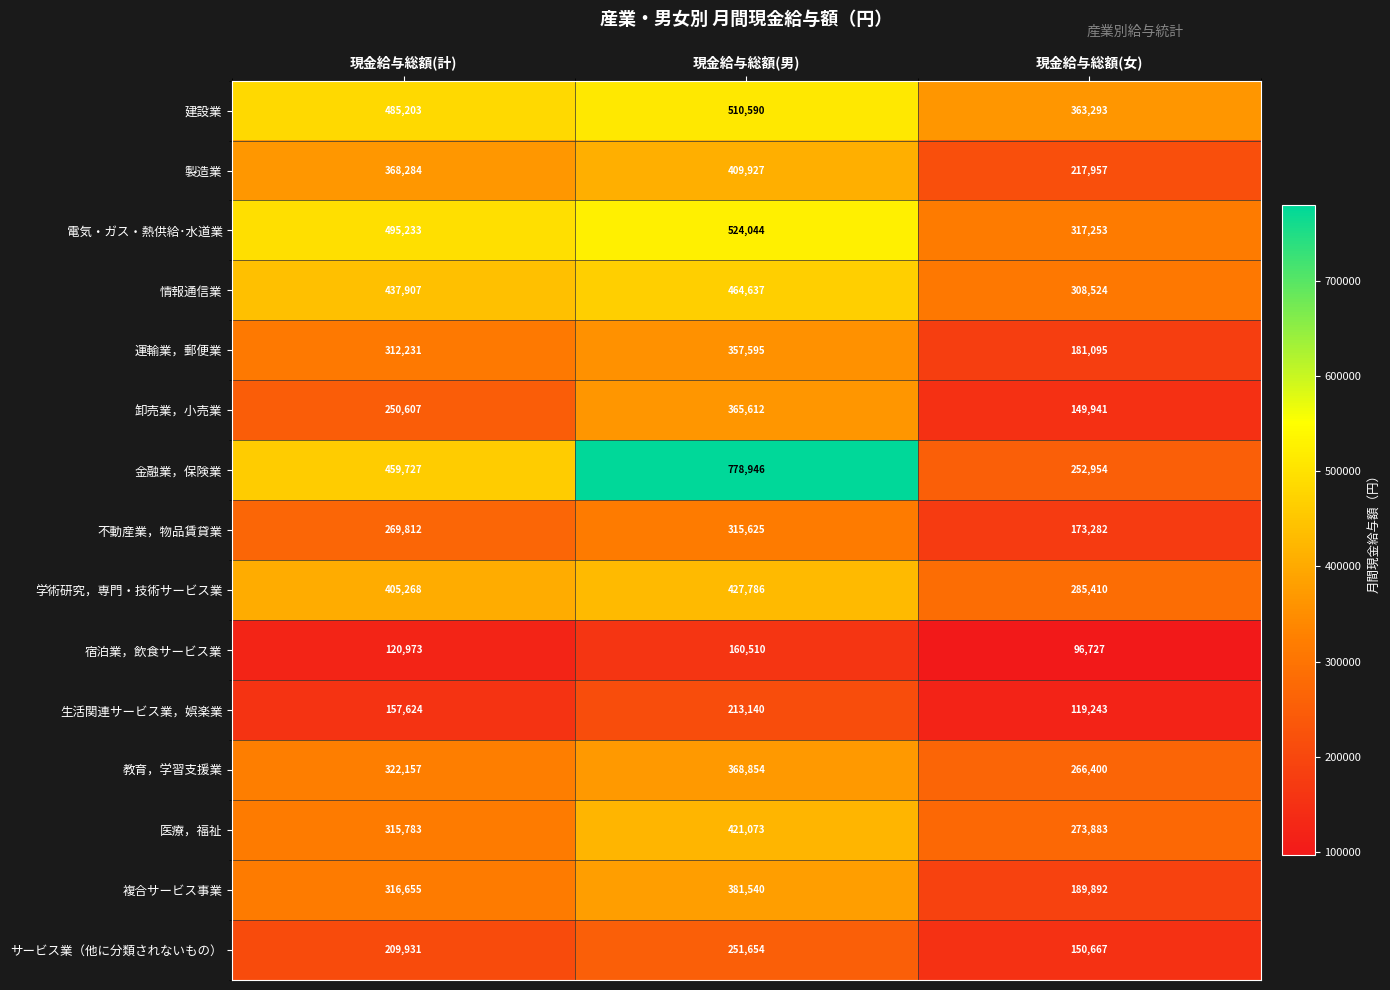

Is it true that 生活関連サービス業，娯楽業 equals 157624 at 現金給与総額(計)?

True